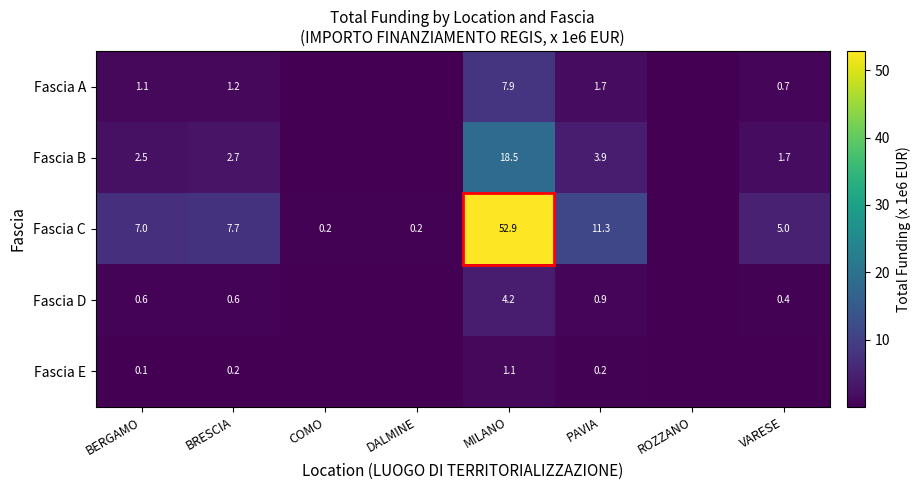

Between BRESCIA and PAVIA, which series saw the biggest shift?

Fascia C